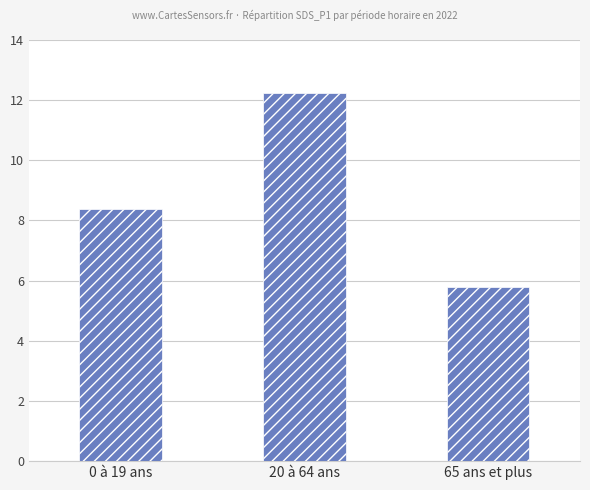

What is the sum of all values?

26.4